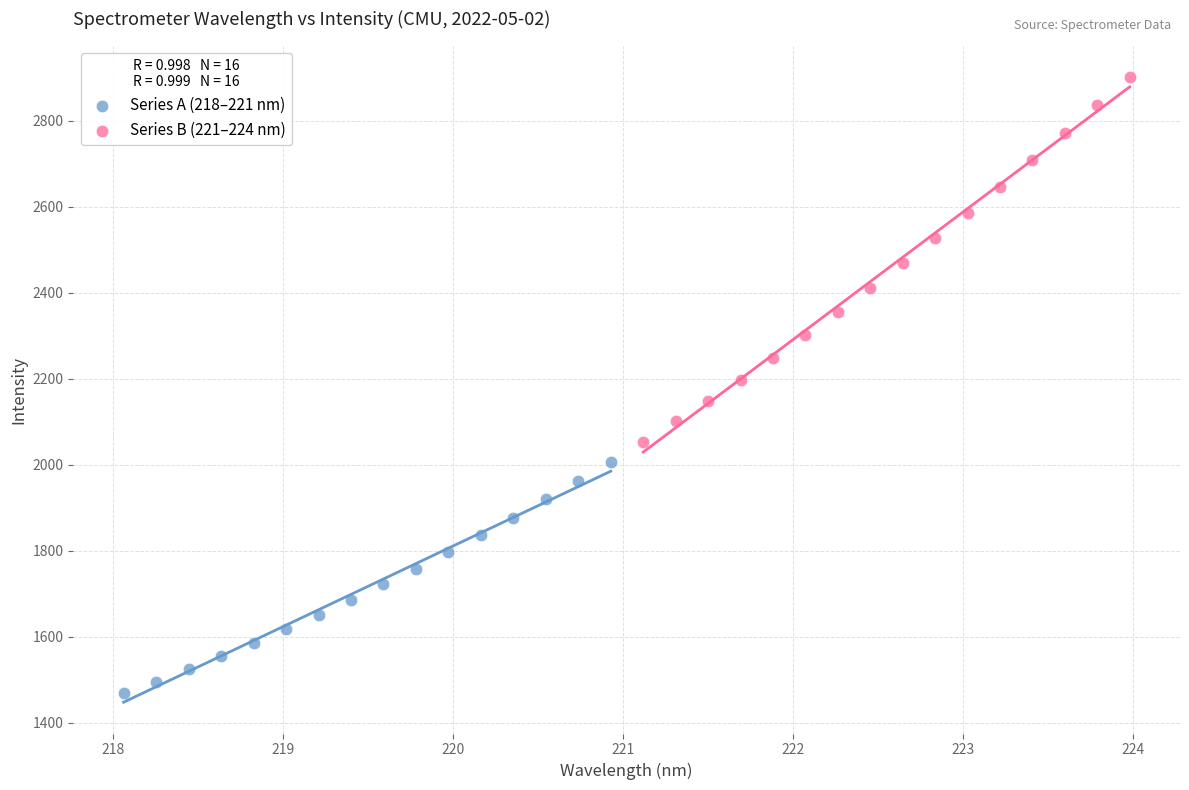

Which series reaches the minimum Y coordinate?

Series A (218–221 nm)